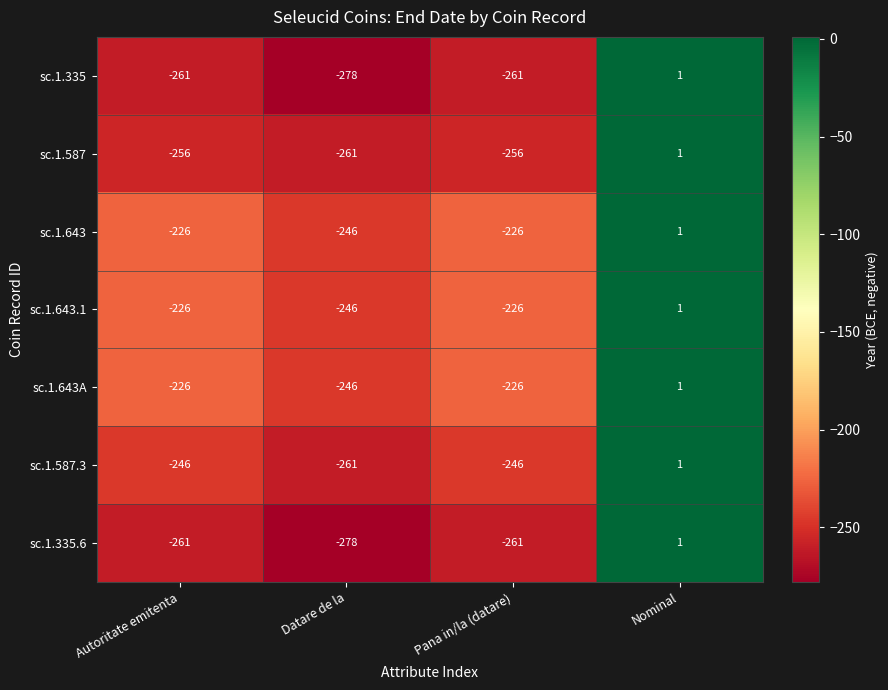

Reading right to left, list all the values displayed in this chart.

sc.1.335: 1	-261	-278	-261
sc.1.587: 1	-256	-261	-256
sc.1.643: 1	-226	-246	-226
sc.1.643.1: 1	-226	-246	-226
sc.1.643A: 1	-226	-246	-226
sc.1.587.3: 1	-246	-261	-246
sc.1.335.6: 1	-261	-278	-261